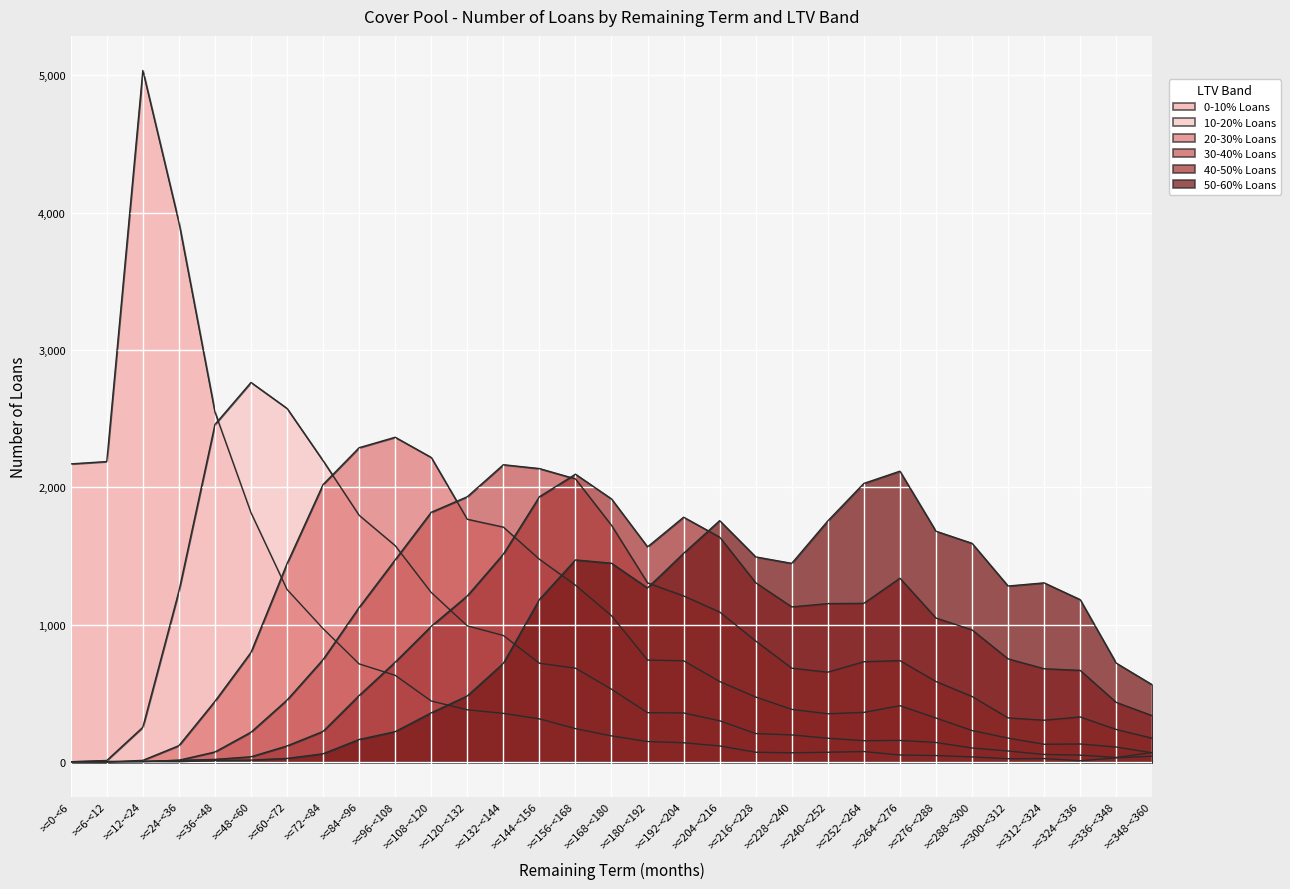

What is the difference between the highest and lowest values at >=252-<264?

1952